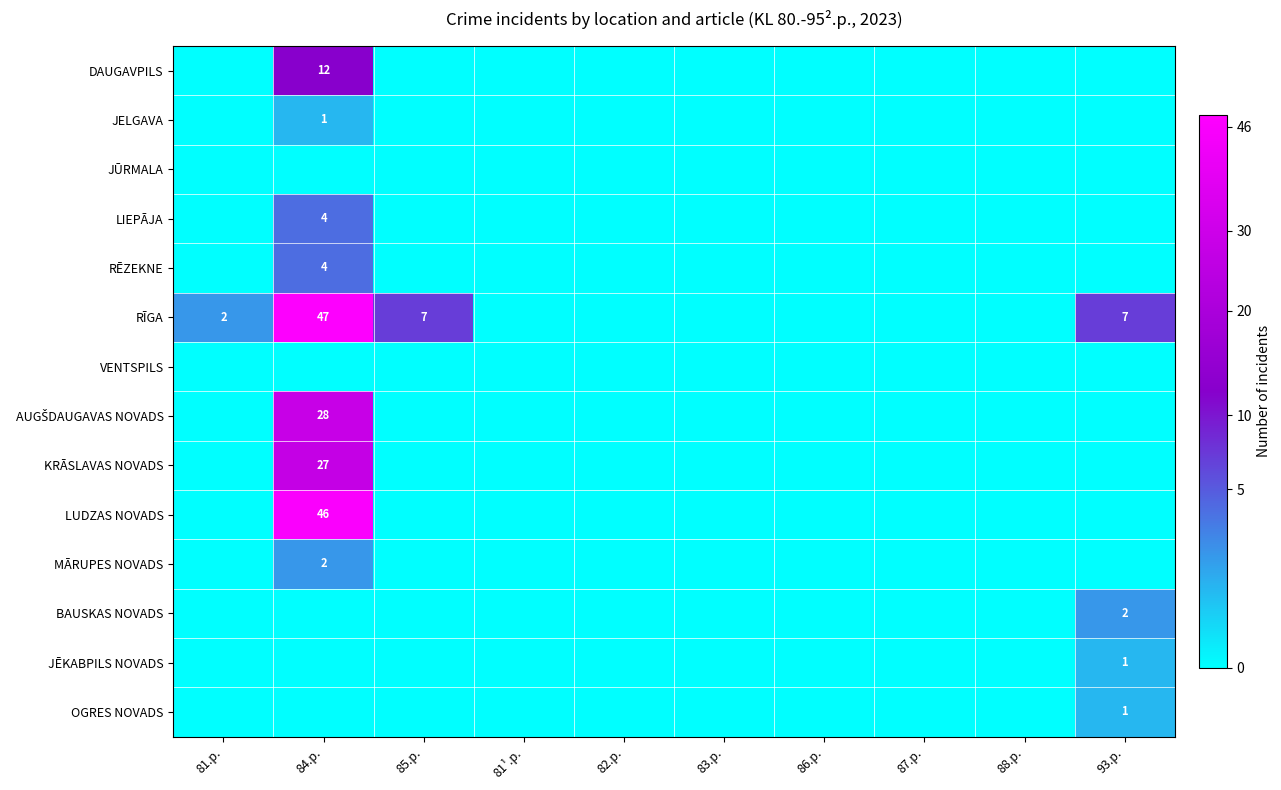

The value of RĪGA at 85.p. is 12. True or false?

False